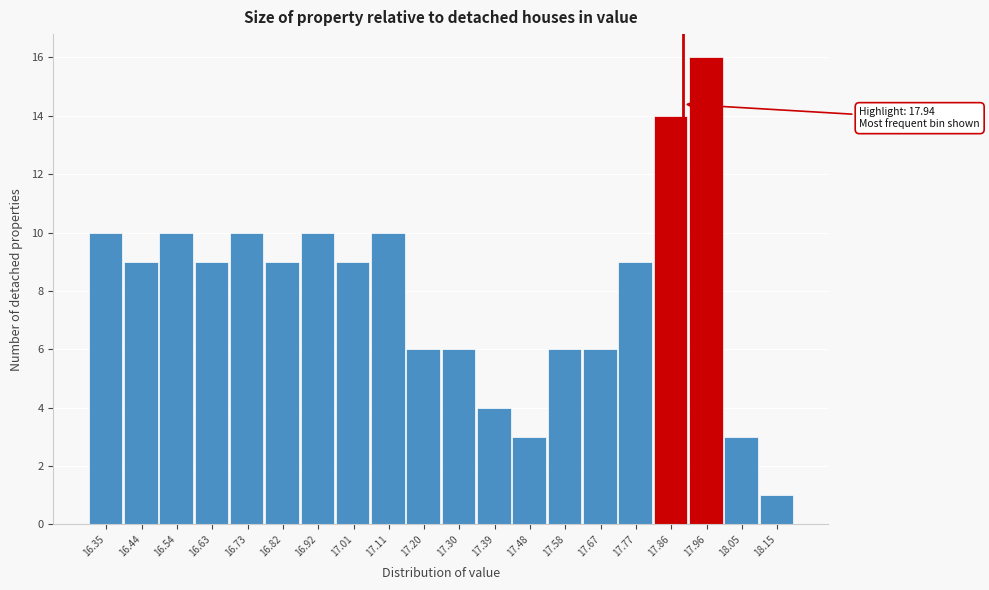

Reading left to right, list all the values displayed in this chart.

16.35=10	16.44=9	16.54=10	16.63=9	16.73=10	16.82=9	16.92=10	17.01=9	17.11=10	17.20=6	17.30=6	17.39=4	17.48=3	17.58=6	17.67=6	17.77=9	17.86=14	17.96=16	18.05=3	18.15=1